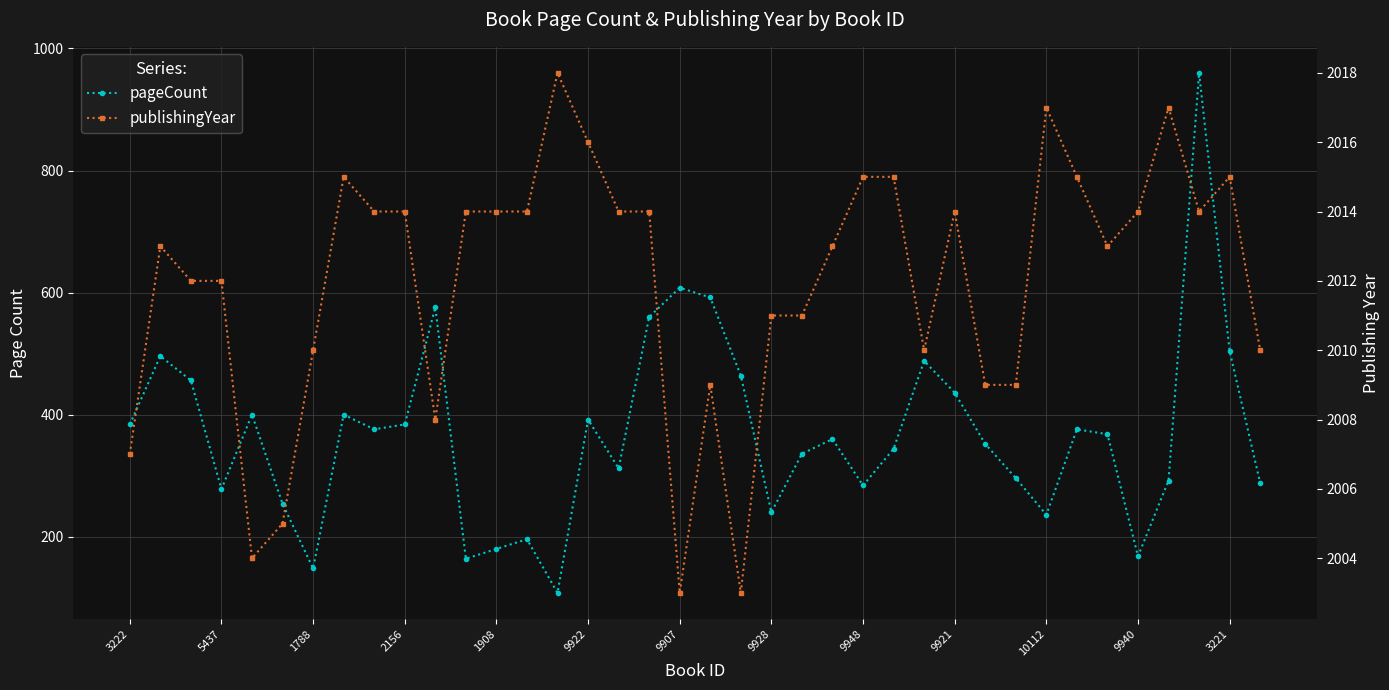

List the labels in order of publishingYear value, largest first.

14, 30, 34, 15, 9928, 24, 25, 31, 36, 9948, 9921, 9940, 3221, 13, 16, 17, 27, 33, 35, 5437, 23, 32, 1788, 2156, 21, 22, 9907, 26, 37, 19, 28, 29, 10112, 3222, 9922, 1908, 18, 20